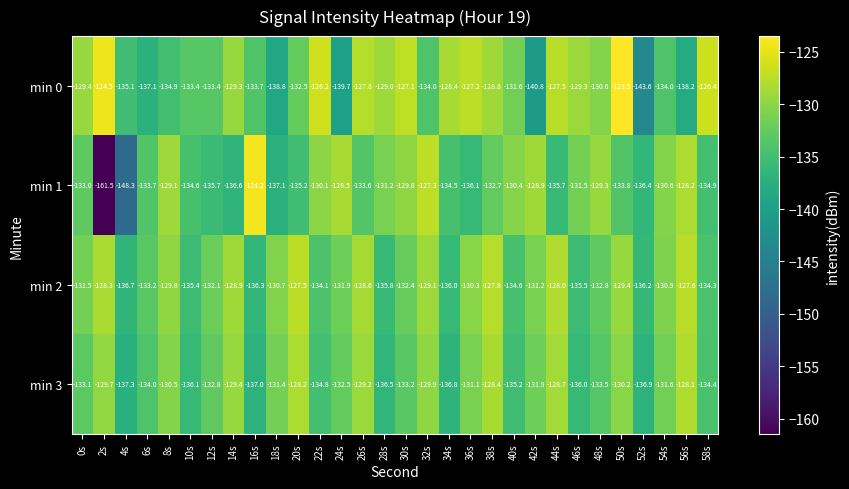

What is the greatest value displayed?

-123.5